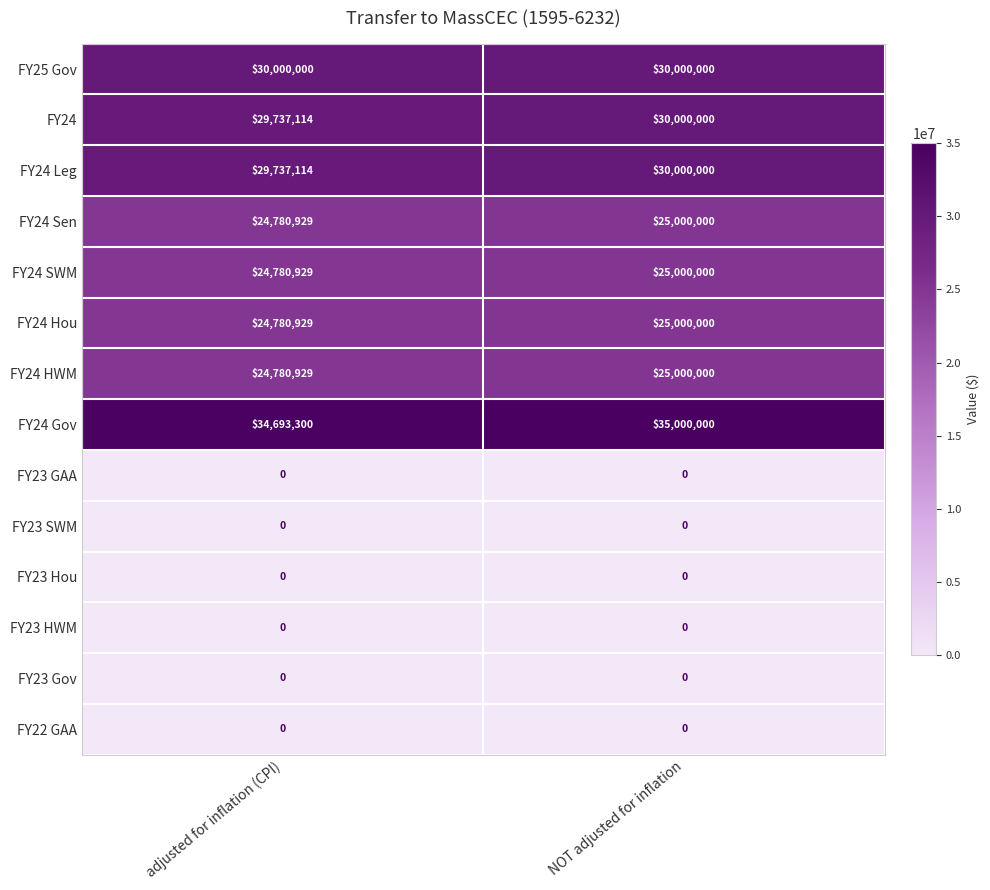

Between adjusted for inflation (CPI) and NOT adjusted for inflation, which series saw the biggest shift?

FY24 Gov